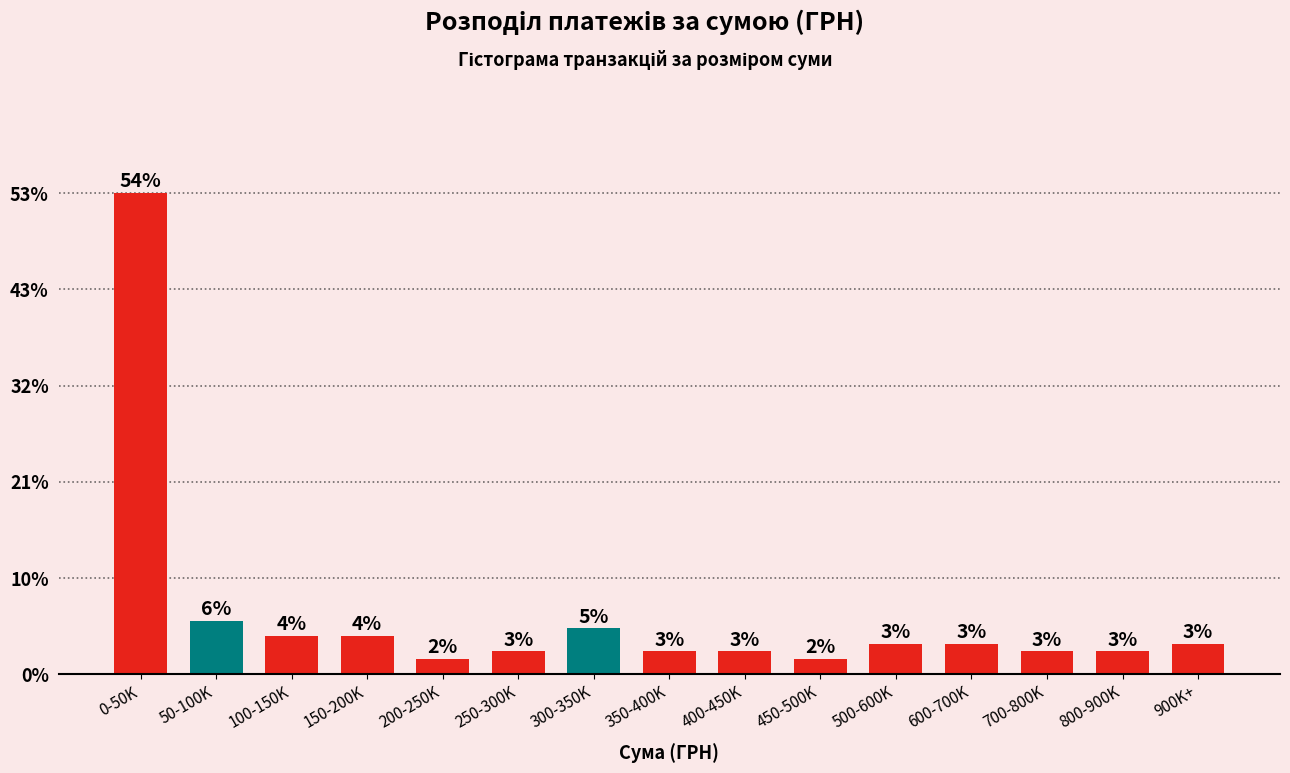

Does the chart contain any negative values?

No